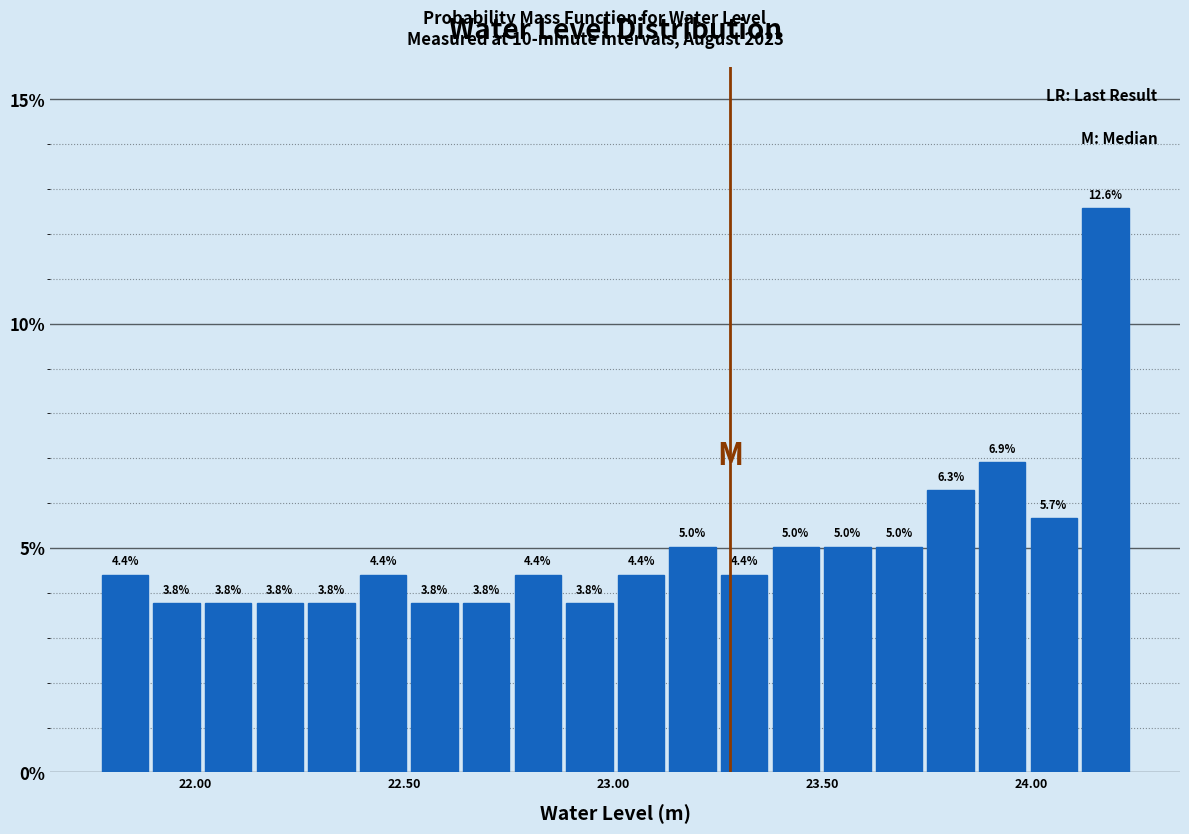

Read against the x-axis, roughly where is the centre of the tallest bar?

24.20